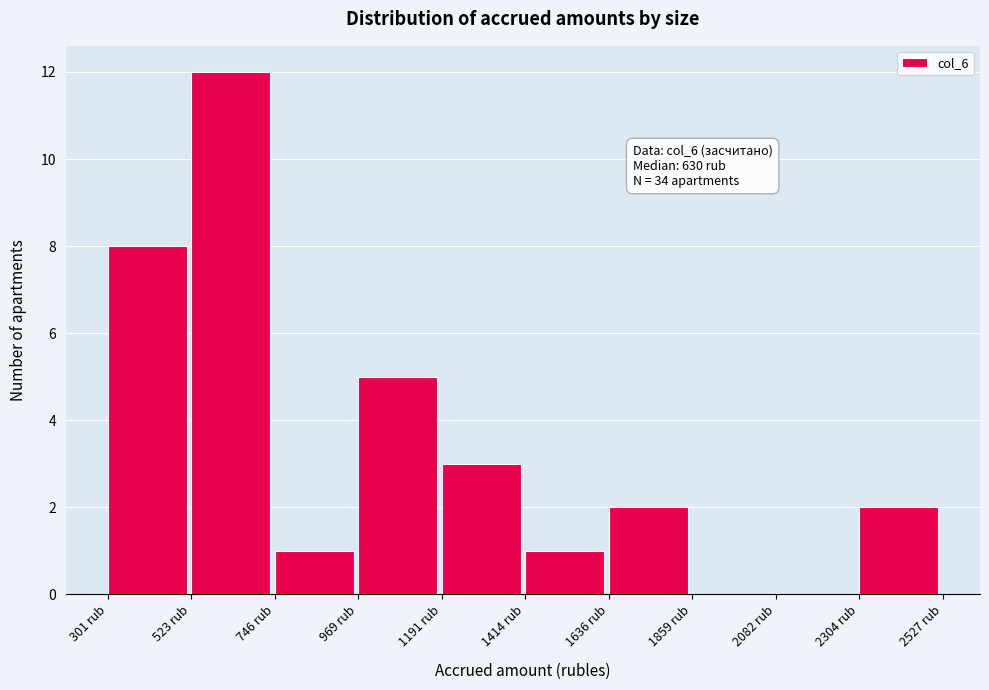

Over which range of the x-axis is the bar tallest?

500 to 750